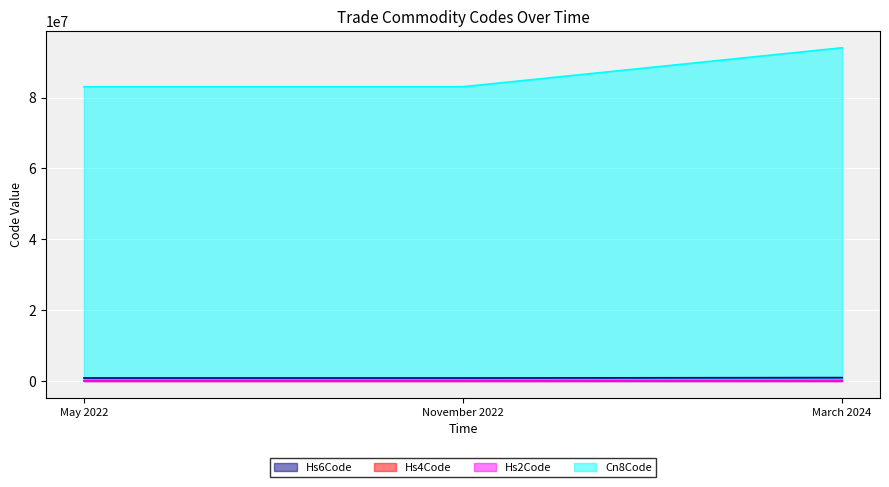

What is the sum of the Cn8Code values at November 2022 and May 2022?

166126000